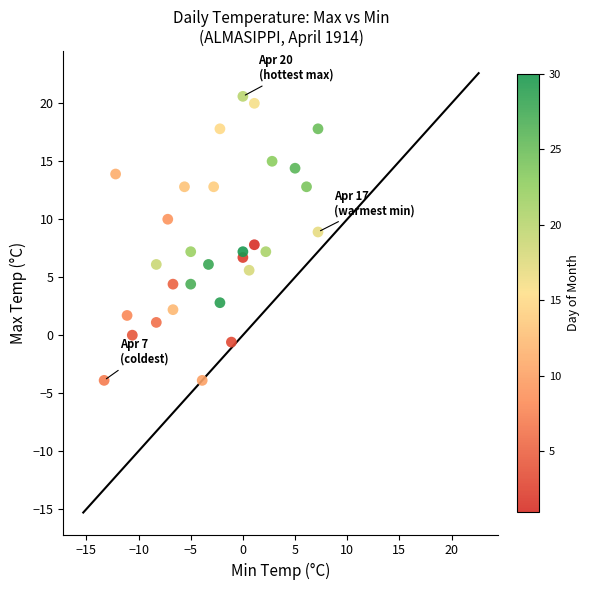

What is the range of Y values (max minus min)?

24.5